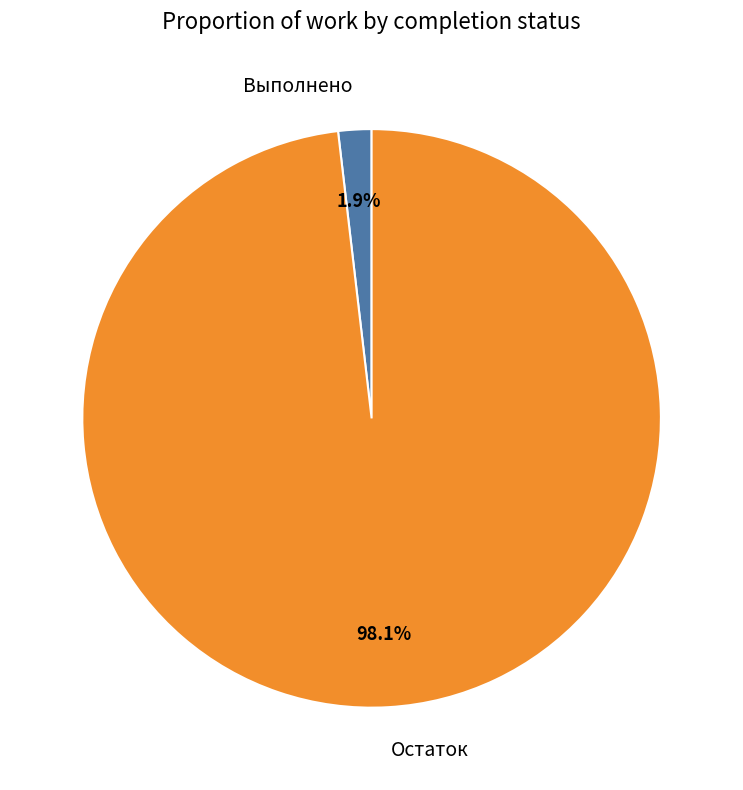

True or false: Остаток accounts for 98% of the total.

True